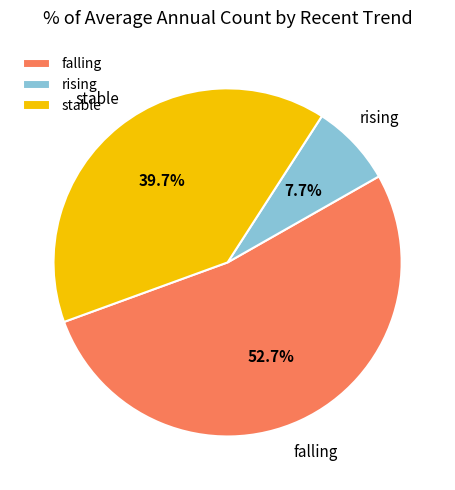

Does any single category account for the majority?

Yes